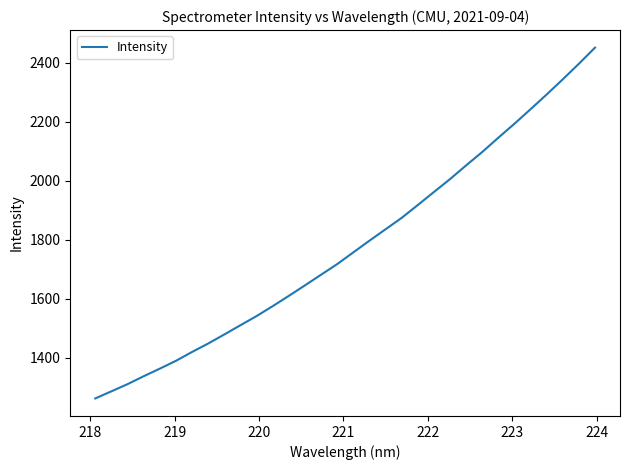

What is the difference between the maximum and minimum values?

1189.3